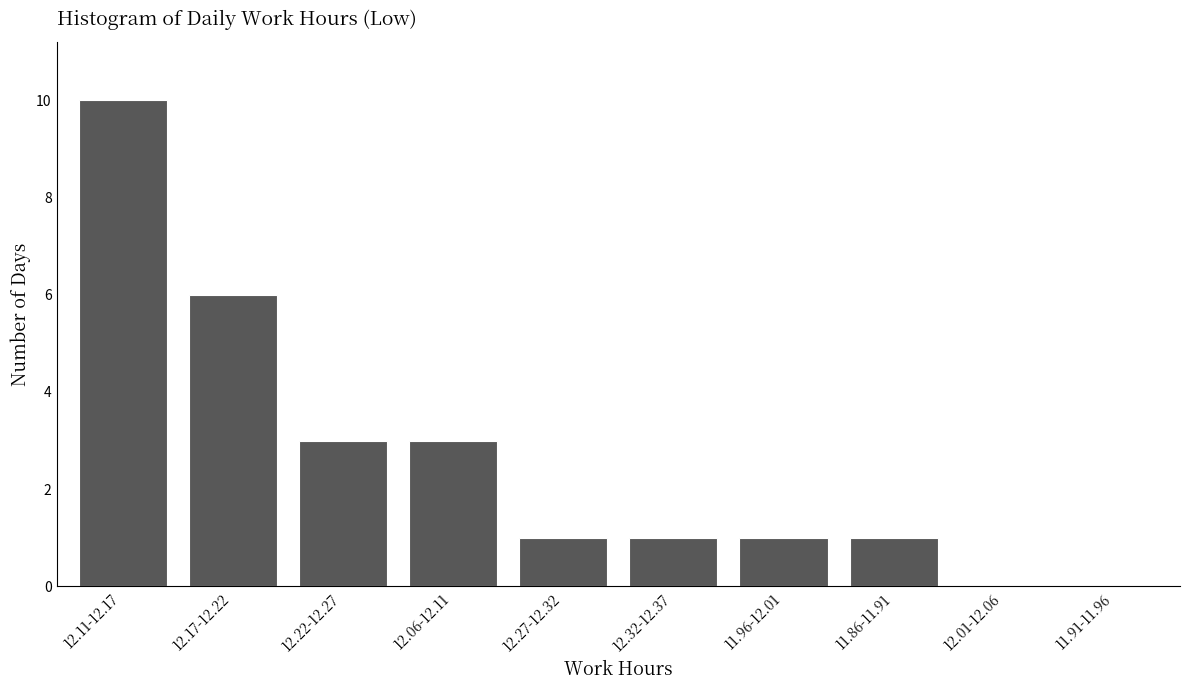

Reading right to left, extract all data points from this chart.

11.91-11.96=0	12.01-12.06=0	11.86-11.91=1	11.96-12.01=1	12.32-12.37=1	12.27-12.32=1	12.06-12.11=3	12.22-12.27=3	12.17-12.22=6	12.11-12.17=10